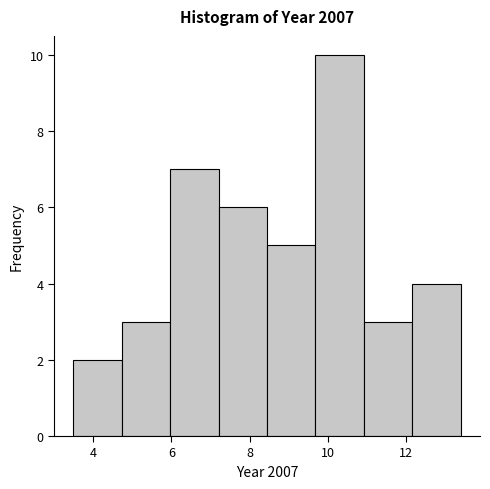

Over which range of the x-axis is the bar tallest?

9.6 to 11.0